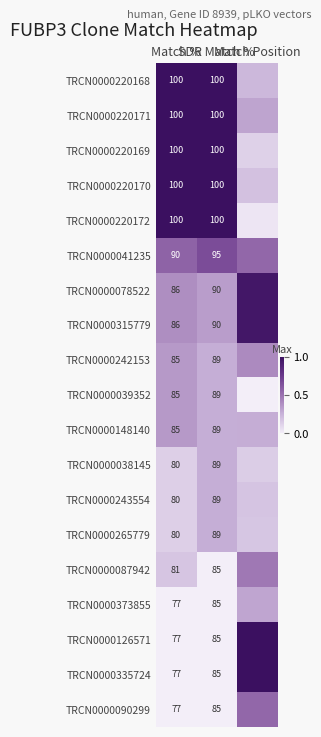

Is it true that TRCN0000039352 equals 0.5 at SDR Match %?

False